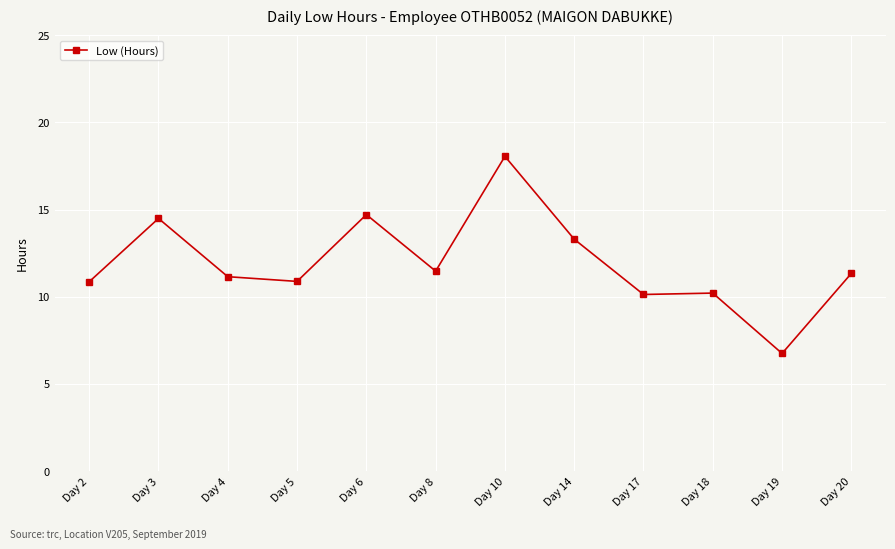

Between Day 10 and Day 5, which is larger?

Day 10